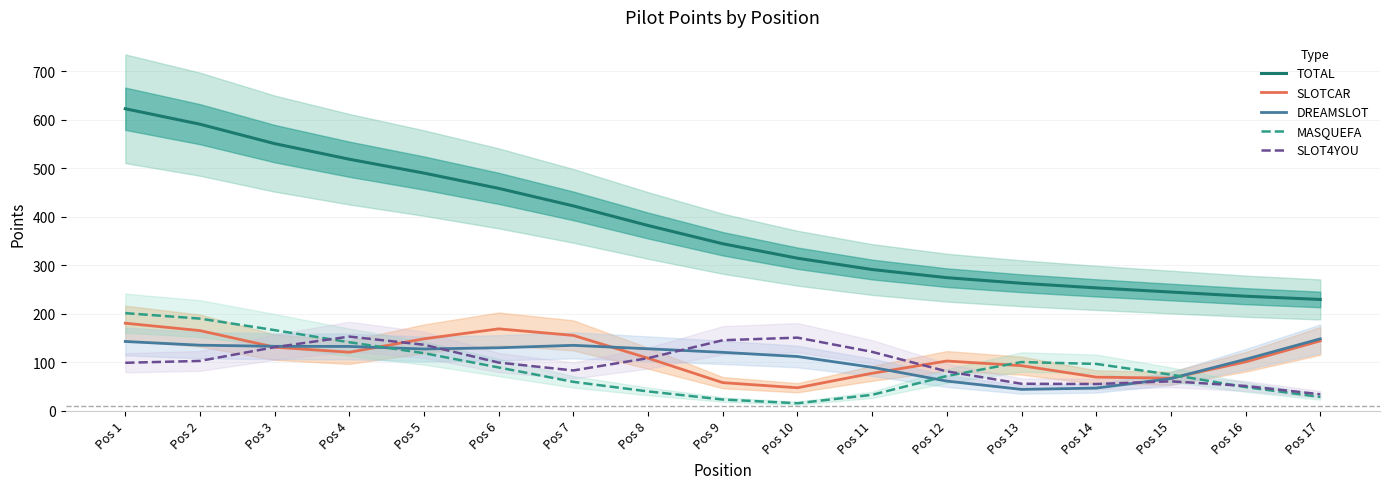

Where do DREAMSLOT and SLOTCAR first cross each other?

Pos 2 and Pos 3